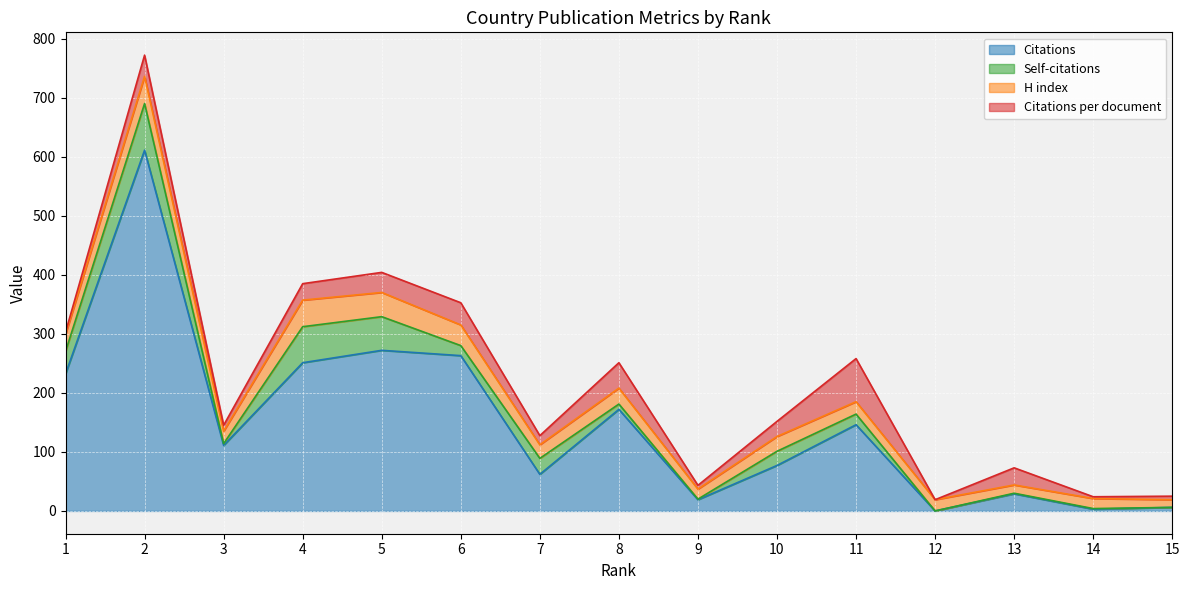

Reading left to right, transcribe all the data shown in this chart.

Citations: 1=232.0	2=611.0	3=111.0	4=251.0	5=272.0	6=263.0	7=62.0	8=172.0	9=19.0	10=77.0	11=146.0	12=0.0	13=29.0	14=3.0	15=6.0
Self-citations: 1=38.0	2=79.0	3=3.0	4=61.0	5=57.0	6=17.0	7=27.0	8=9.0	9=1.0	10=24.0	11=18.0	12=0.0	13=1.0	14=1.0	15=0.0
H index: 1=29.0	2=46.0	3=21.0	4=45.0	5=41.0	6=35.0	7=23.0	8=27.0	9=17.0	10=25.0	11=21.0	12=19.0	13=14.0	14=17.0	15=13.0
Citations per document: 1=3.7	2=35.9	3=10.1	4=27.9	5=34.0	6=37.6	7=15.5	8=43.0	9=6.3	10=25.7	11=73.0	12=0.0	13=29.0	14=3.0	15=6.0